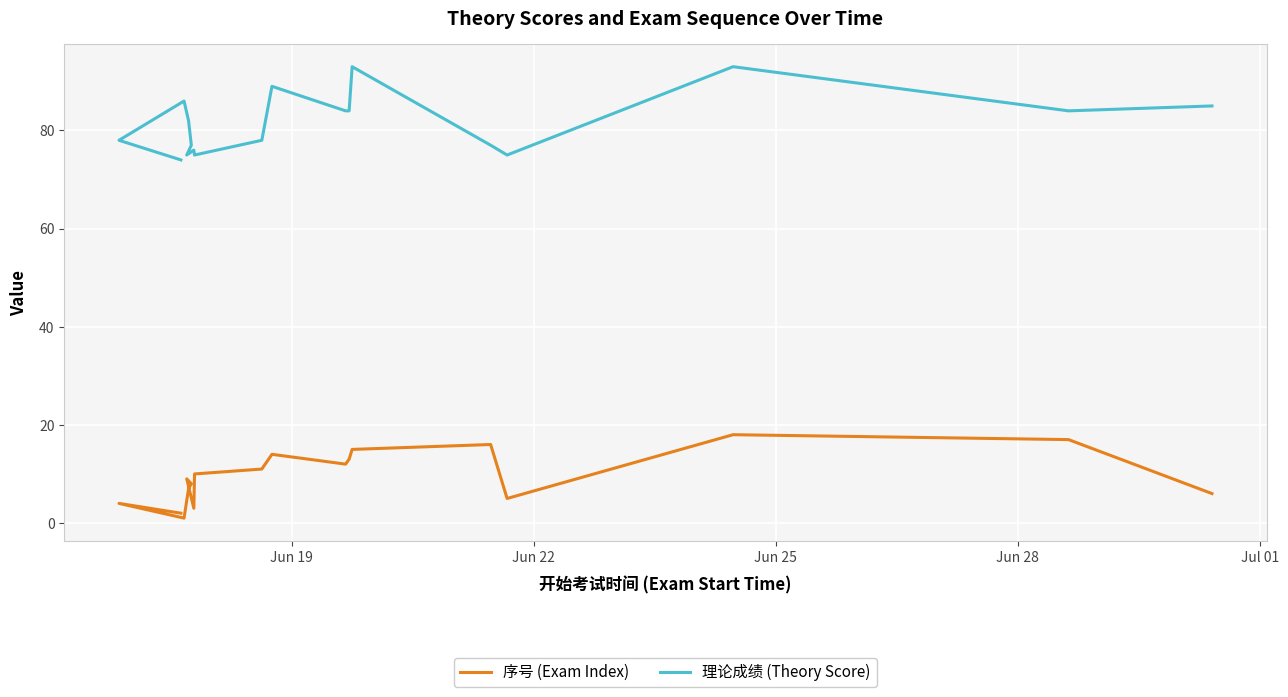

List the series in order of their overall mean, highest first.

理论成绩 (Theory Score), 序号 (Exam Index)